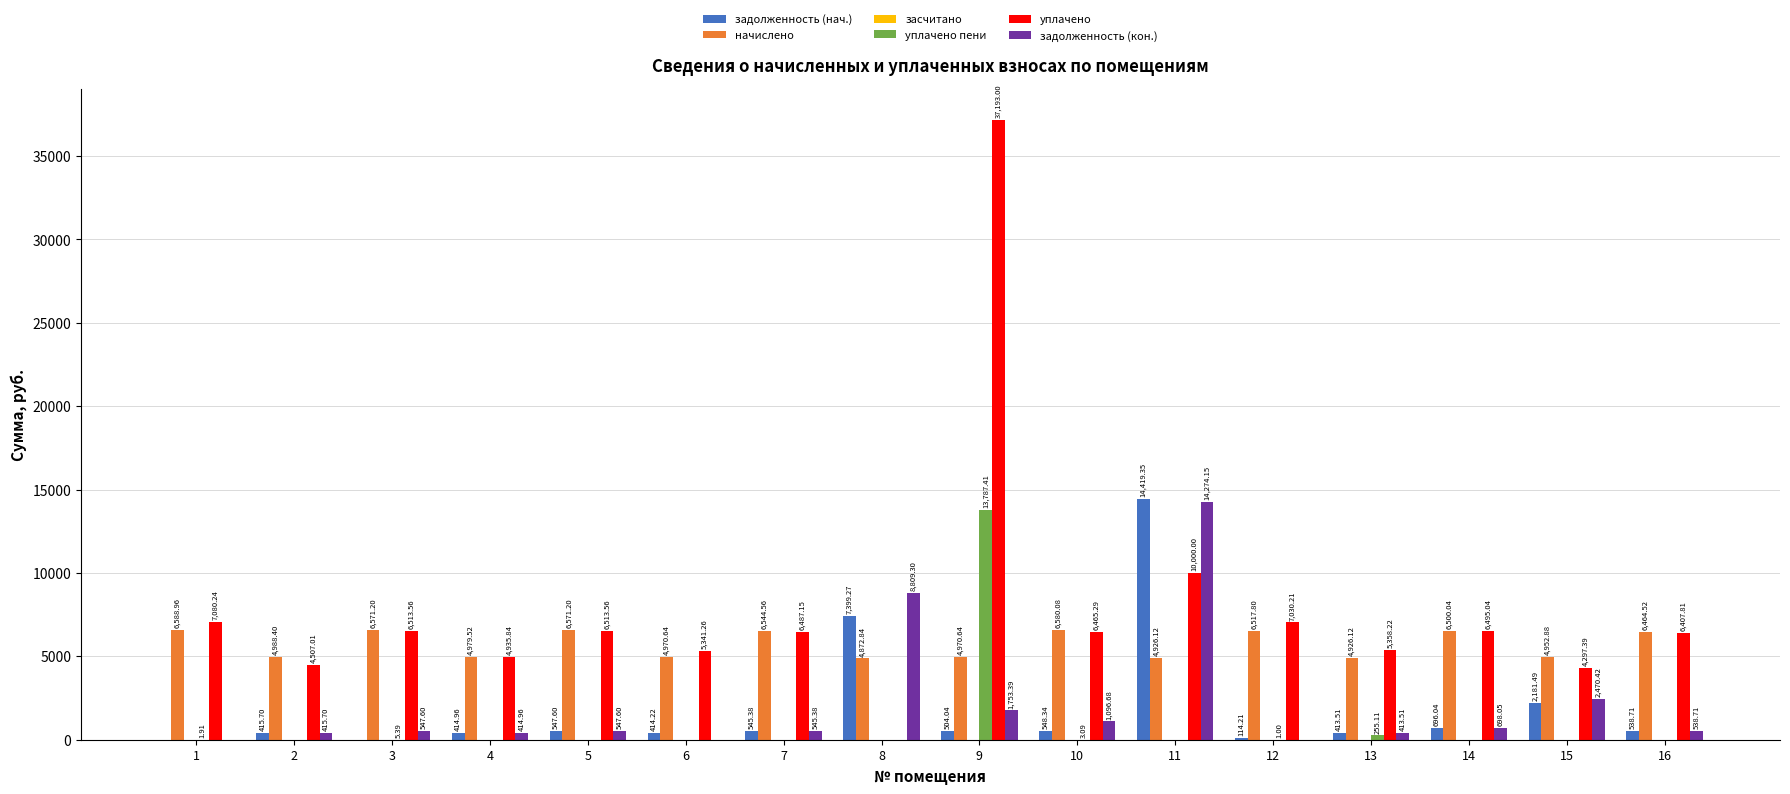

Between 1 and 15, which series saw the biggest shift?

уплачено